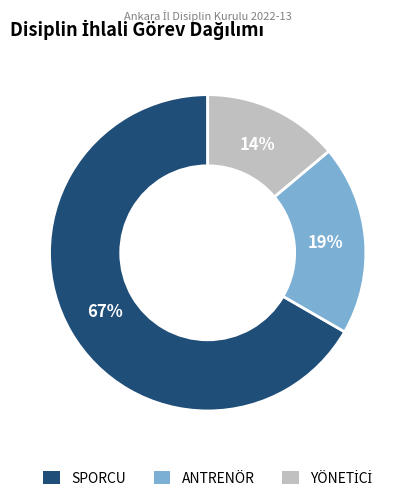

To the nearest percent, what is the average slice percentage?

33%